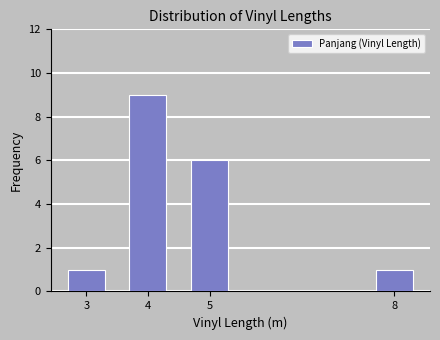

Reading right to left, what are all the values shown in this chart?

1	6	9	1